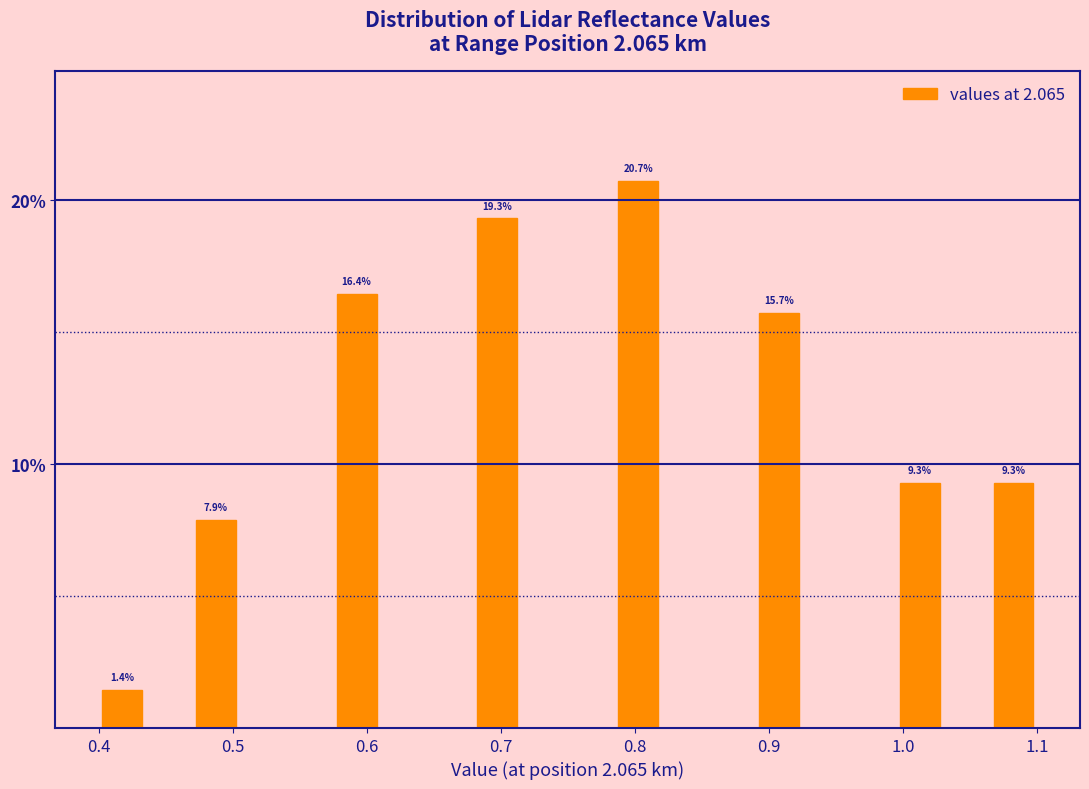

Around what value on the x-axis is the tallest bar? Give the approximate position of its centre, as read against the axis.

0.80